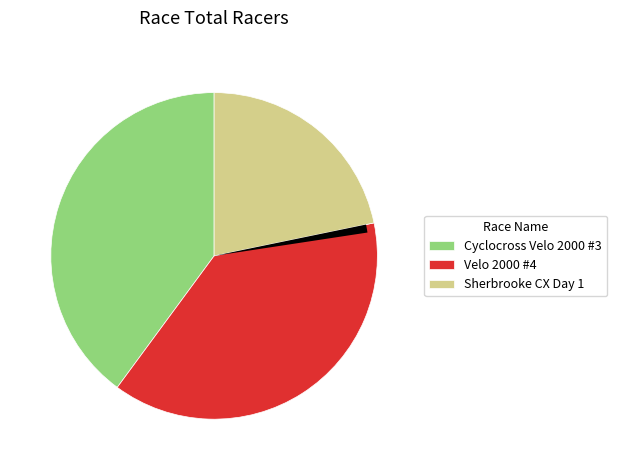

To the nearest percent, what is the average slice percentage?

33%